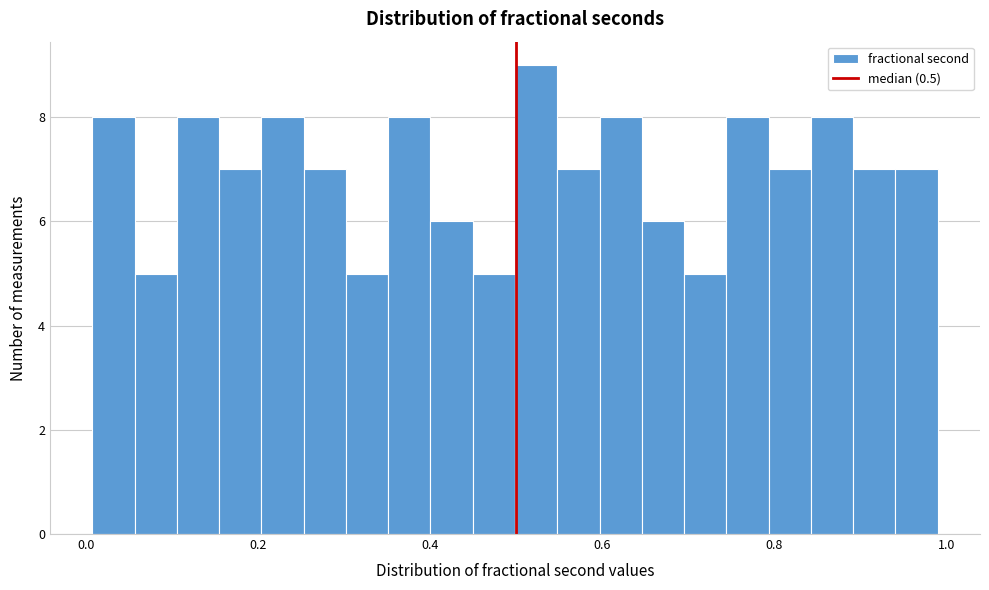

Read against the x-axis, roughly where is the centre of the tallest bar?

0.52